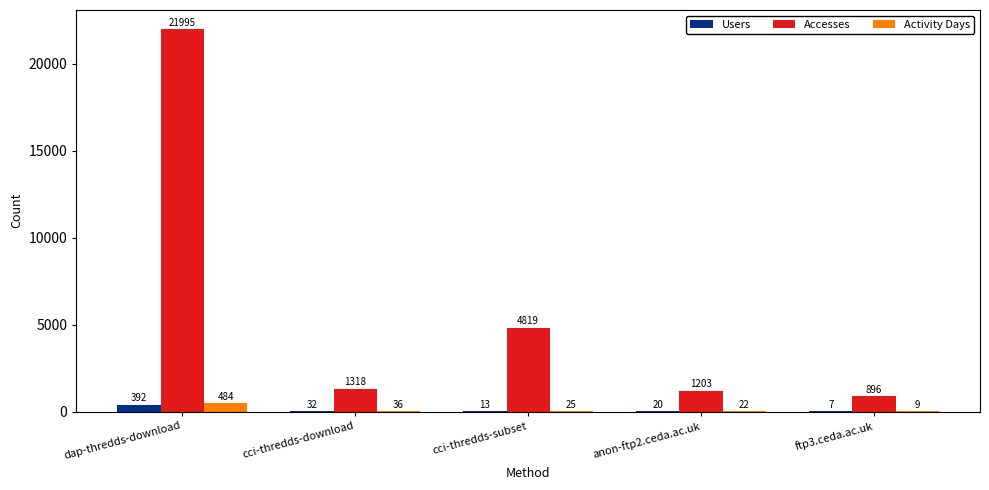

What is the average value of the Users series?

93